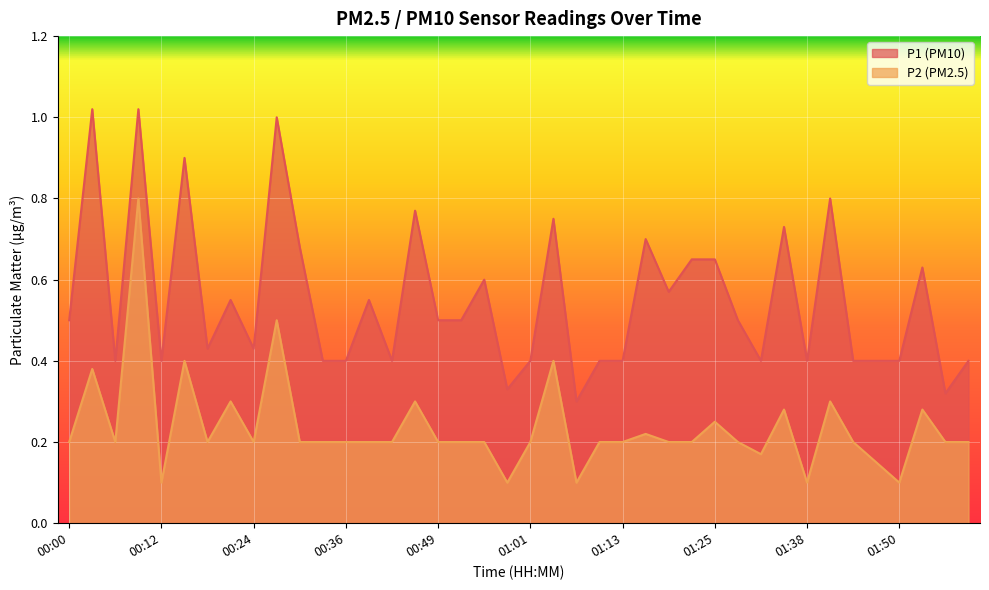

Reading left to right, transcribe all the data shown in this chart.

P1: 0.5	1.0	0.4	1.0	0.4	0.9	0.4	0.6	0.4	1.0	0.7	0.4	0.4	0.6	0.4	0.8	0.5	0.5	0.6	0.3	0.4	0.8	0.3	0.4	0.4	0.7	0.6	0.7	0.7	0.5	0.4	0.7	0.4	0.8	0.4	0.4	0.4	0.6	0.3	0.4
P2: 0.2	0.4	0.2	0.8	0.1	0.4	0.2	0.3	0.2	0.5	0.2	0.2	0.2	0.2	0.2	0.3	0.2	0.2	0.2	0.1	0.2	0.4	0.1	0.2	0.2	0.2	0.2	0.2	0.2	0.2	0.2	0.3	0.1	0.3	0.2	0.1	0.1	0.3	0.2	0.2